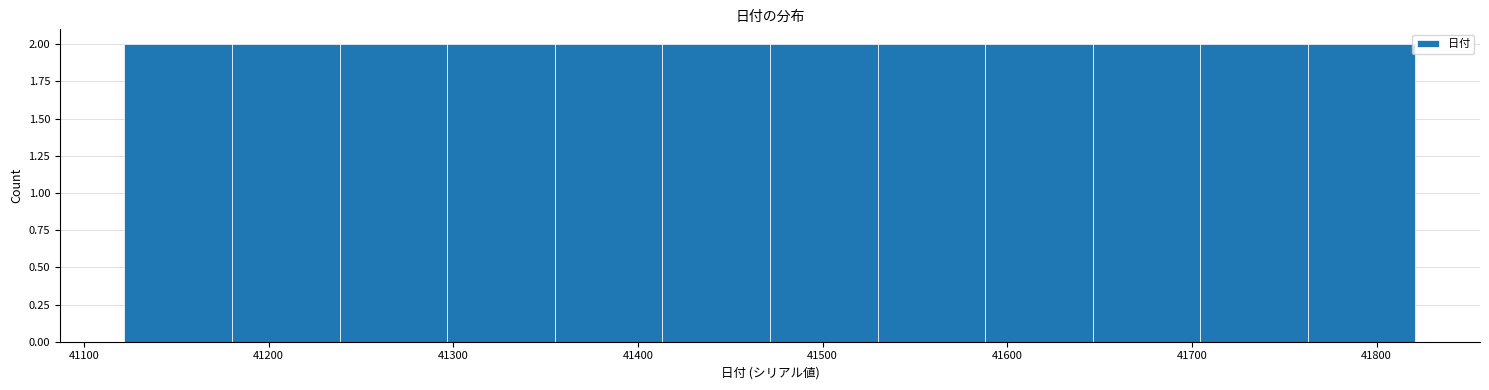

What is the height of the bar covering 41180 to 41240 on the x-axis? Neither the bar edges nor the heights are printed on the chart, so give them approximately, as read against the axes.

2